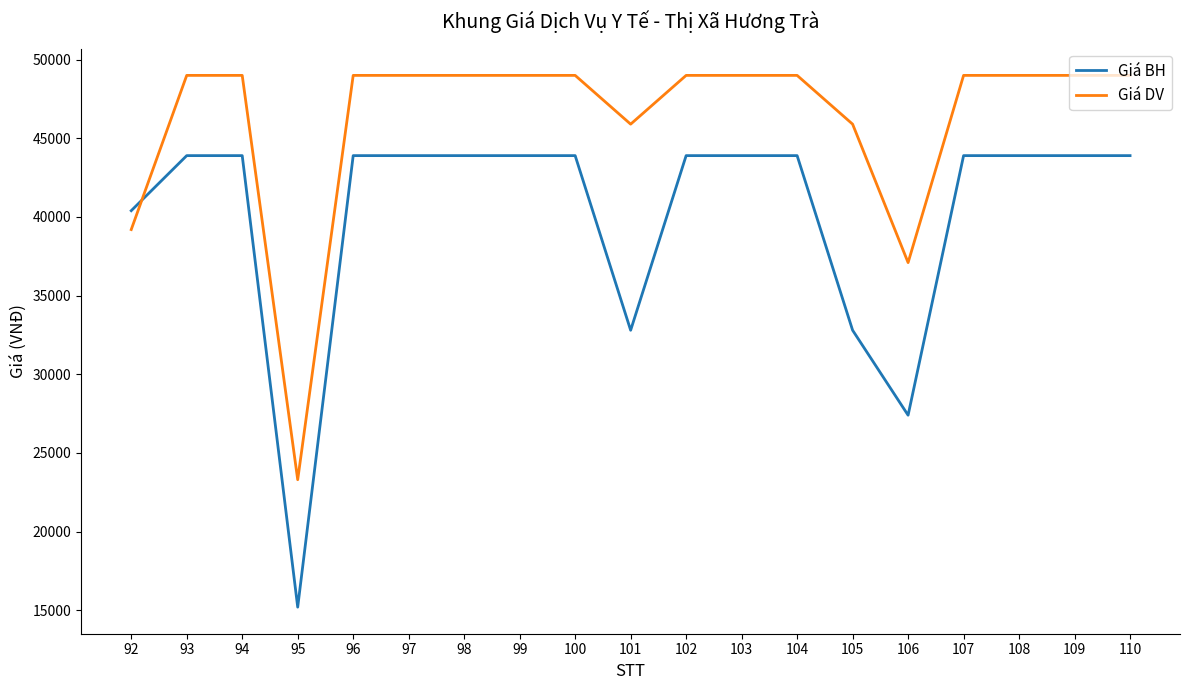

How many lines are shown in the chart?

2